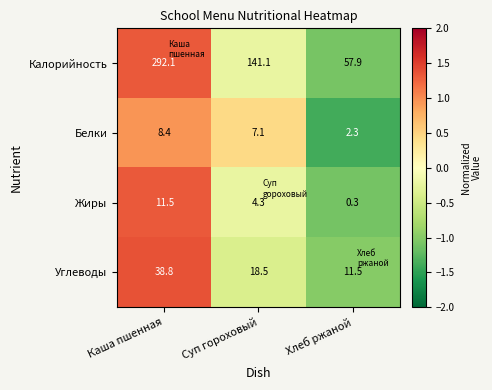

What is the maximum value shown in the chart?

292.1